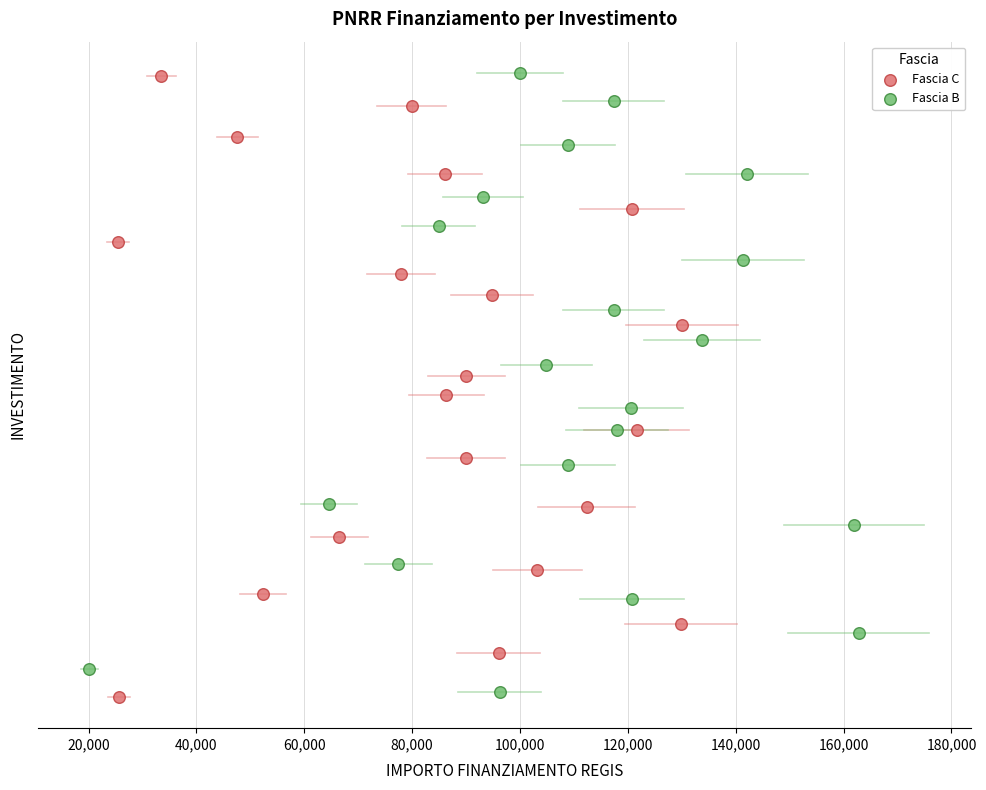

What are all the series names shown in the legend?

Fascia C, Fascia B